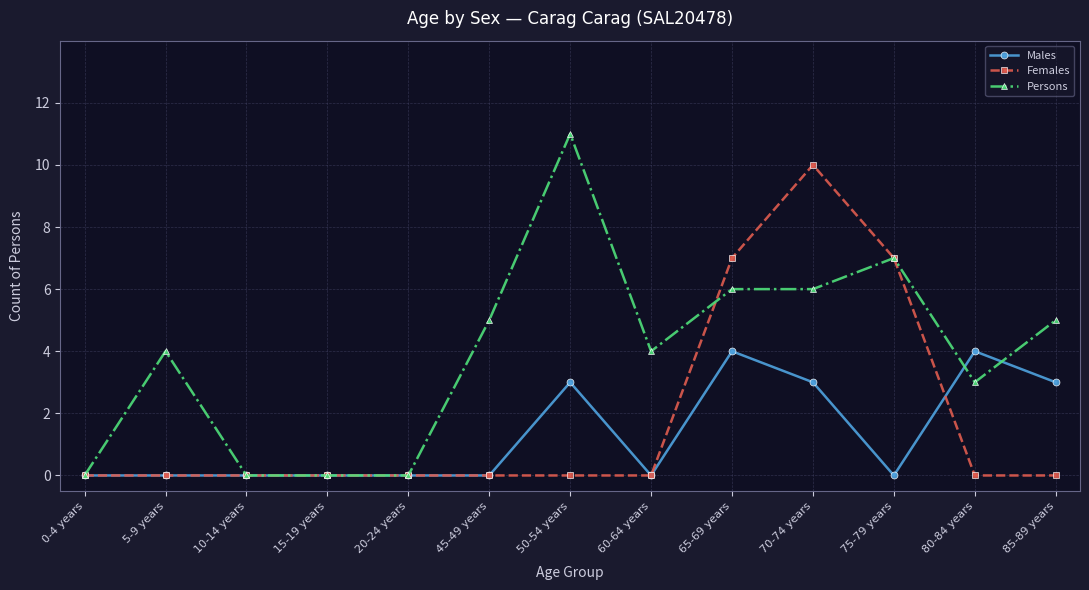

What is the maximum value for Females?

10